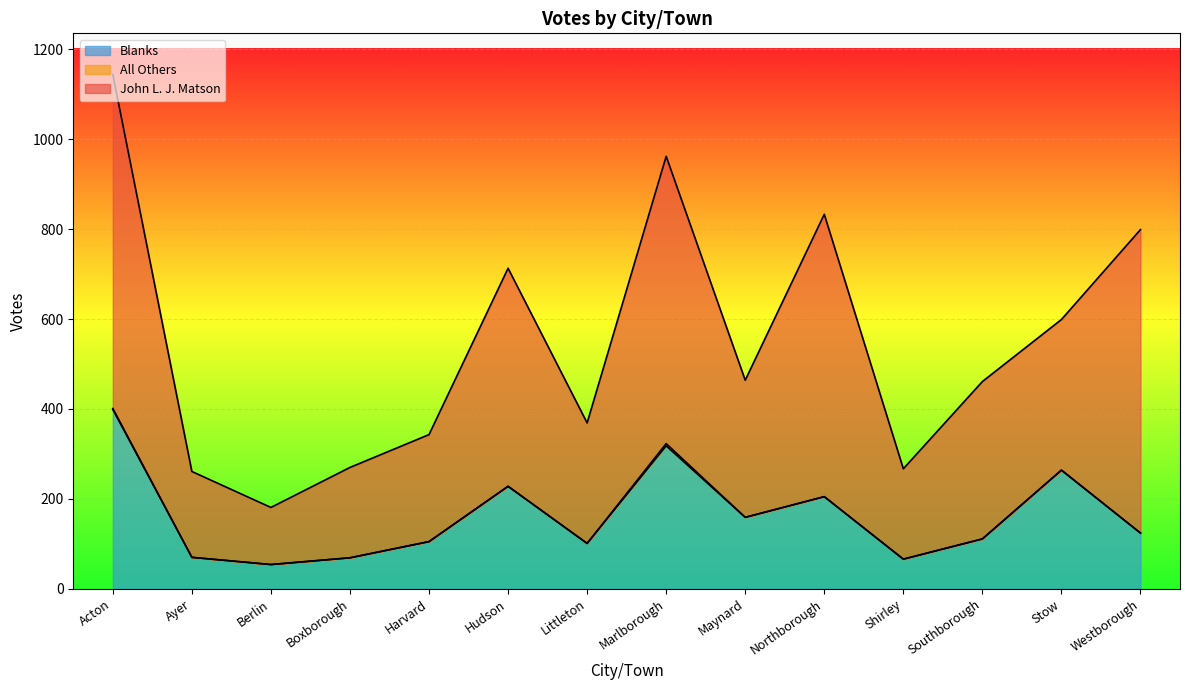

Which label corresponds to the smallest value in the chart?

Berlin